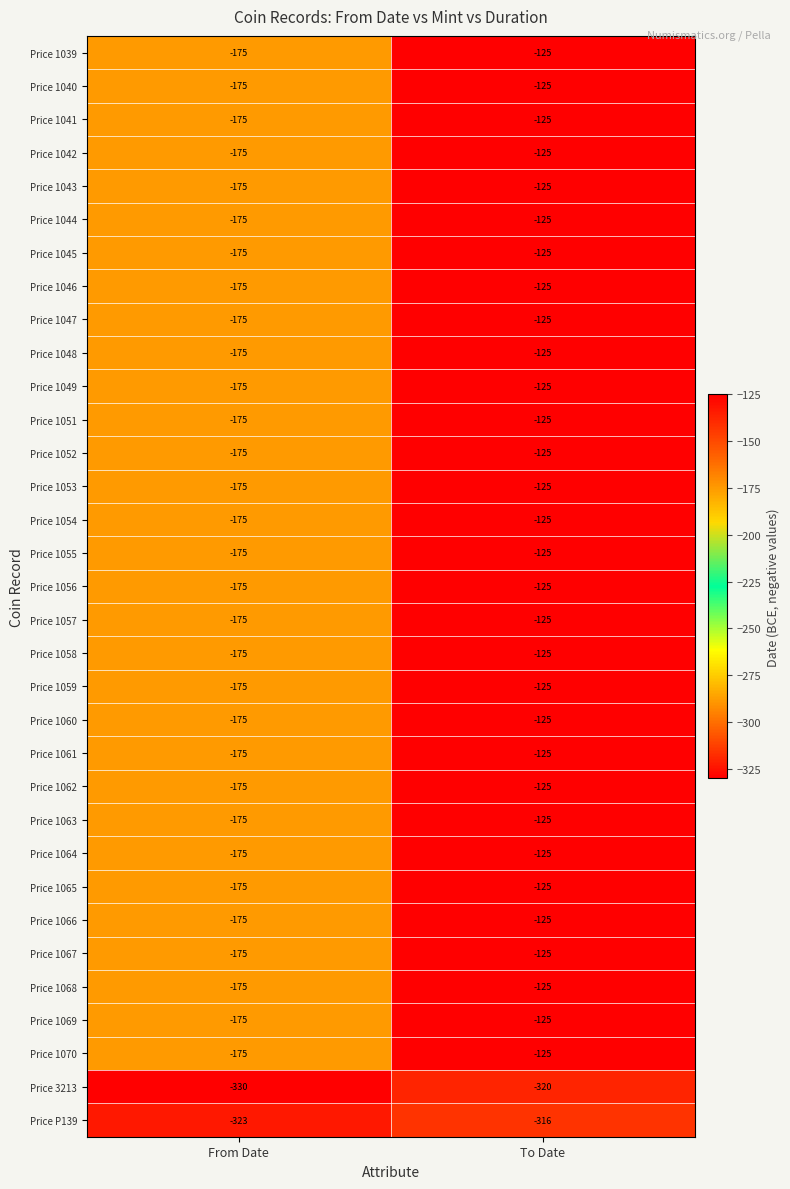

What is the sum of all Price 1061 values?

-300